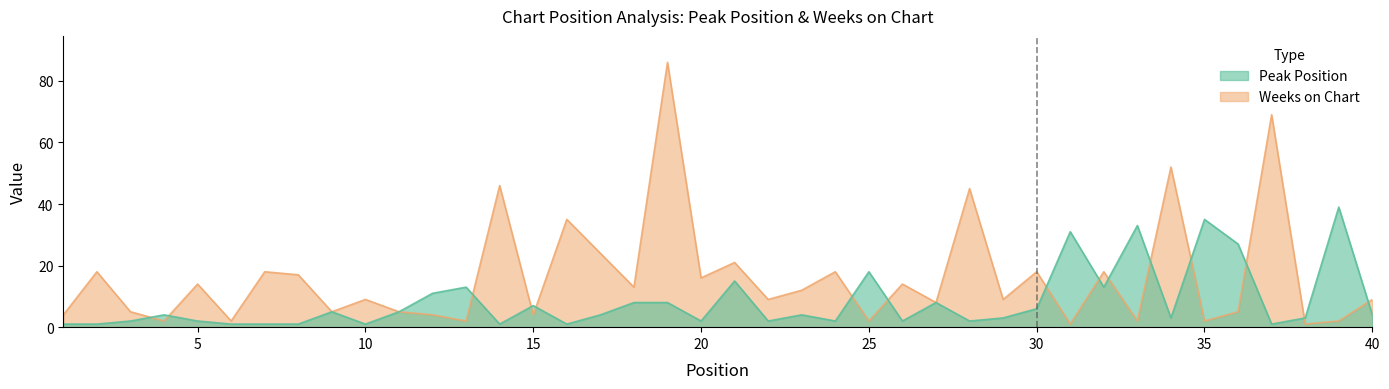

Which label corresponds to the largest value in the chart?

19